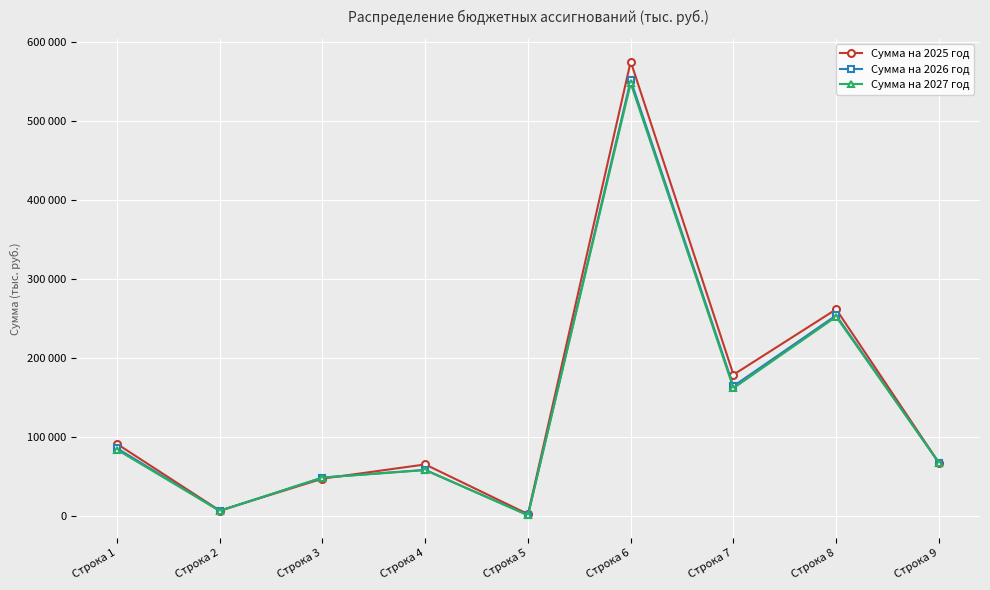

The Сумма на 2026 год series shows 79156.9 at Строка 4. True or false?

False